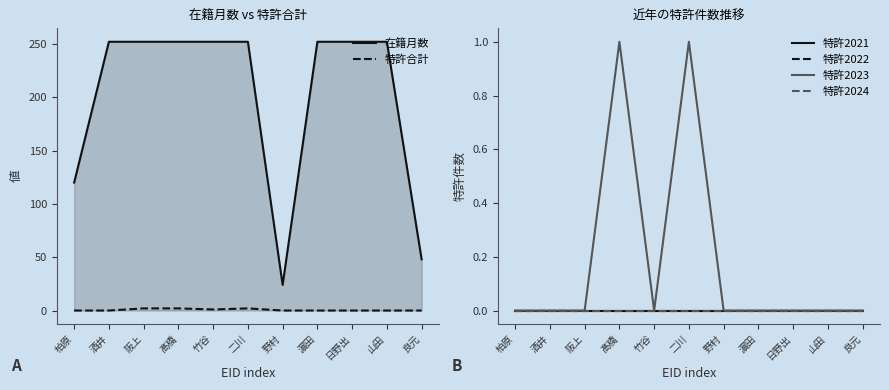

Is the value of 特許2022 at 日野出 greater than the value of 特許2024 at 日野出?

No